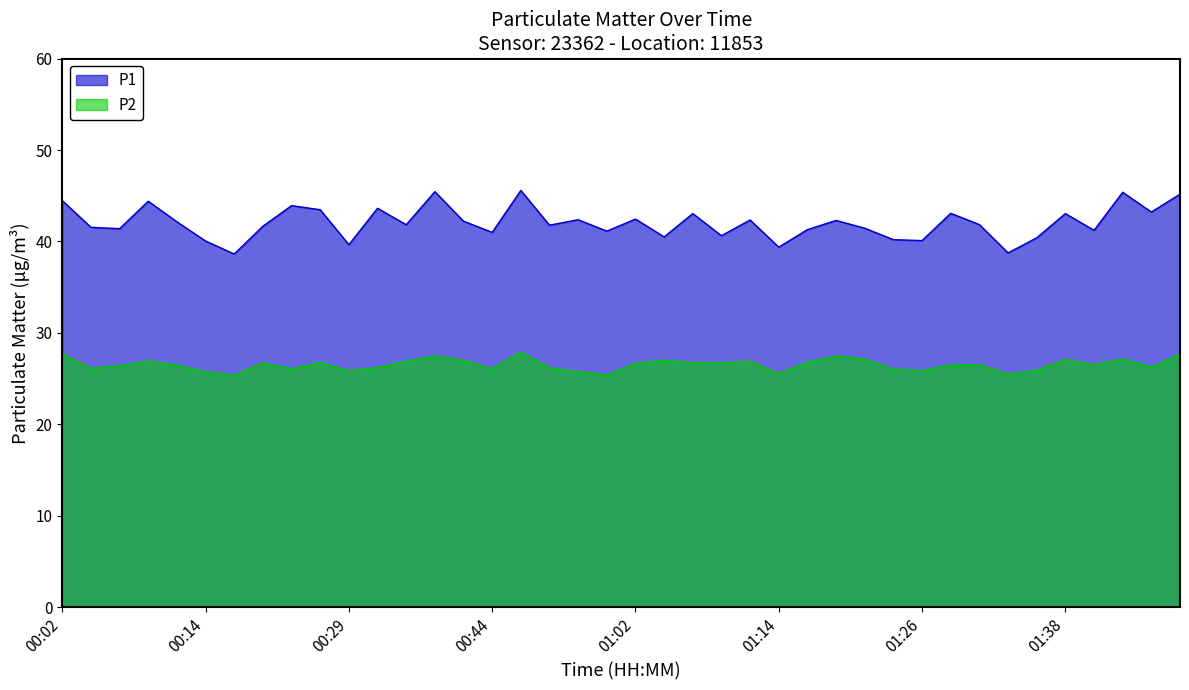

At how many categories does at least one series exceed 25?

40